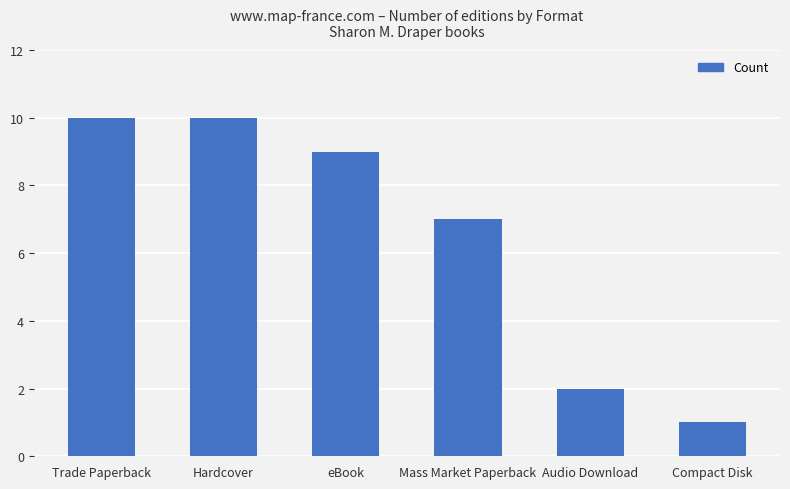

What position from the left is Audio Download?

5